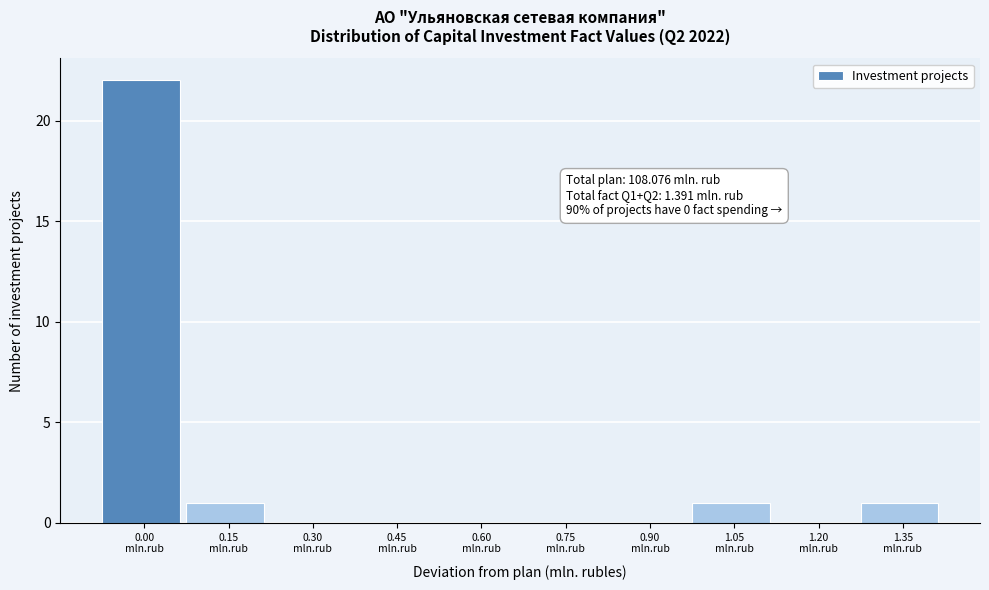

What is the sum of all values?

25